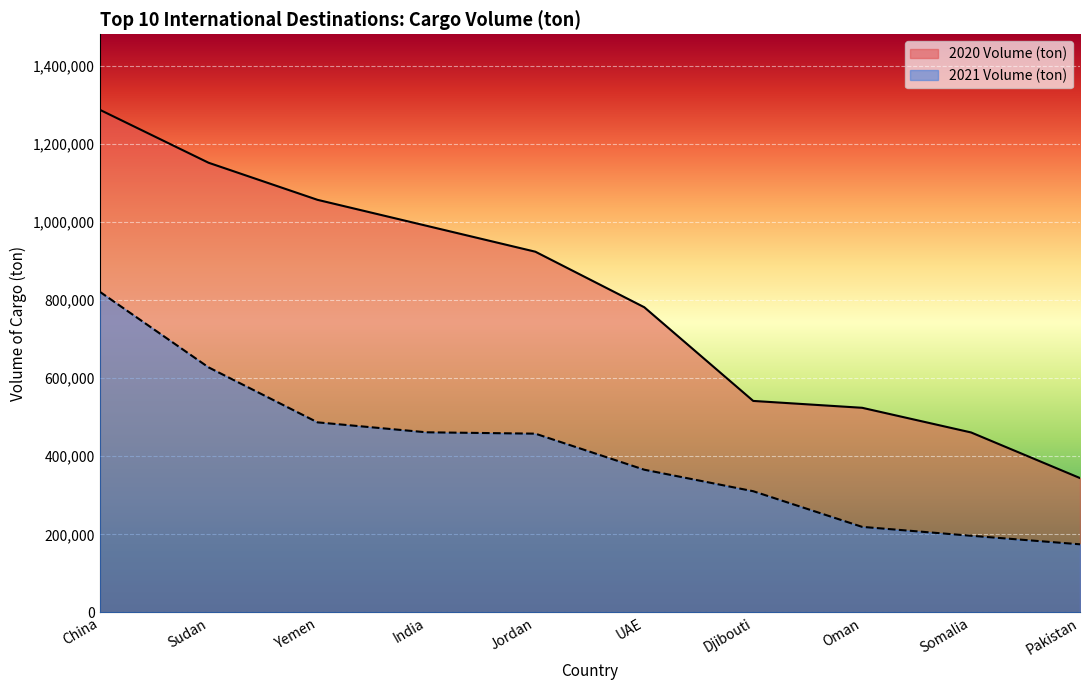

At which category is the sum across all series the highest?

China